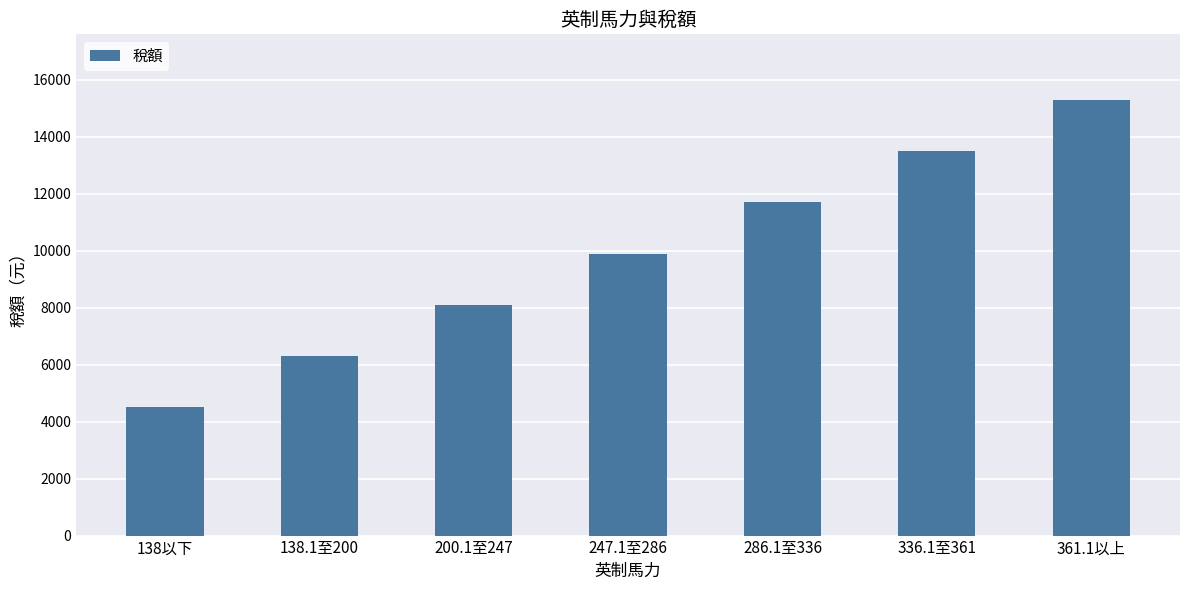

How many bars are there in total?

7